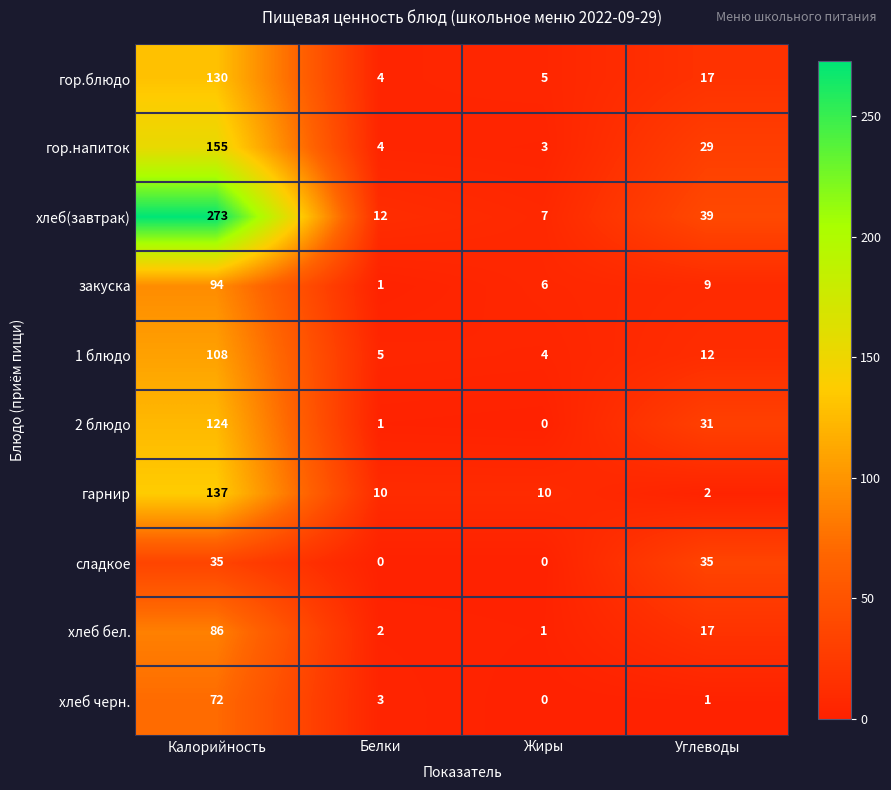

Is it true that 1 блюдо equals 5 at Белки?

True